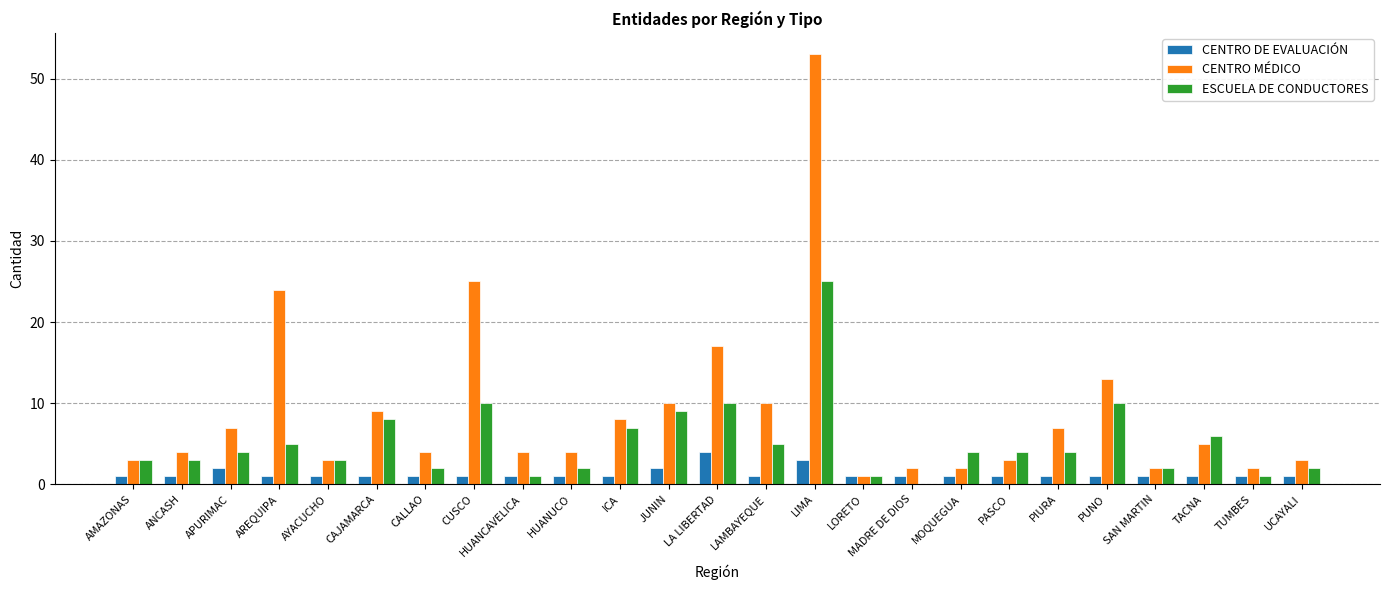

How many categories are shown in the chart?

25